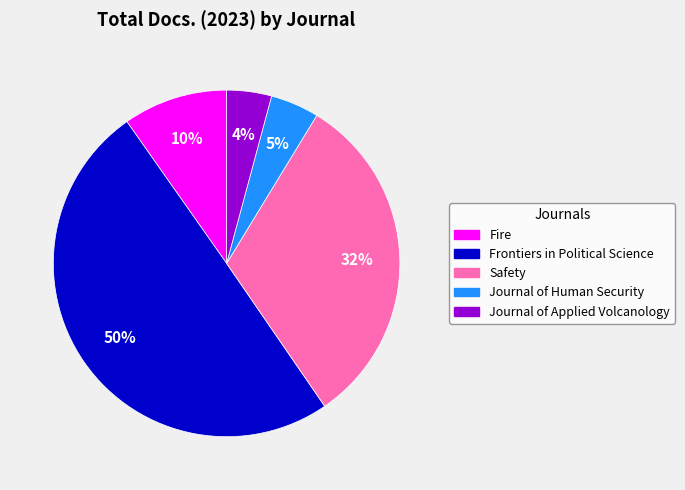

Which has a higher value, Fire or Safety?

Safety